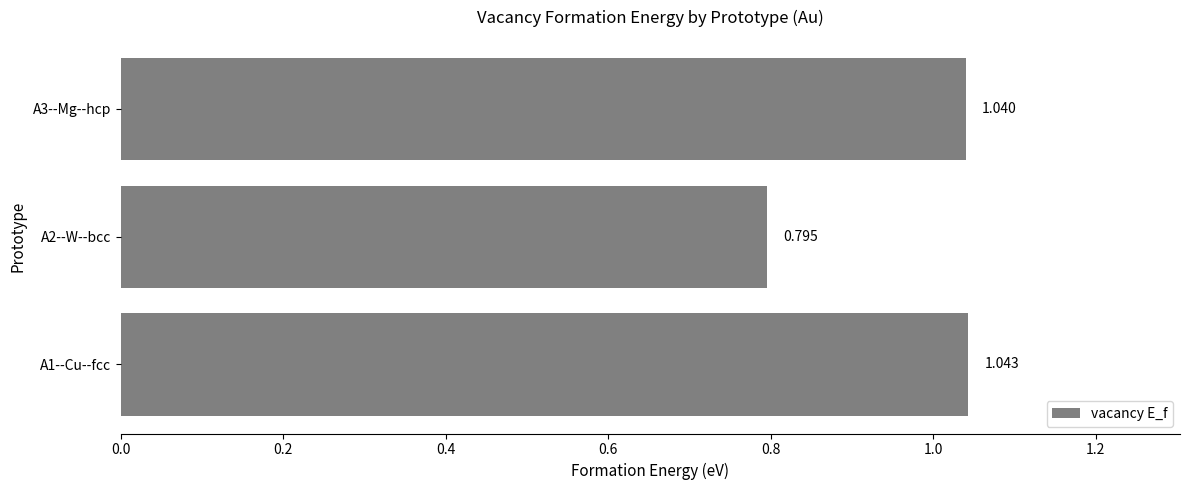

How many categories are shown in the chart?

3